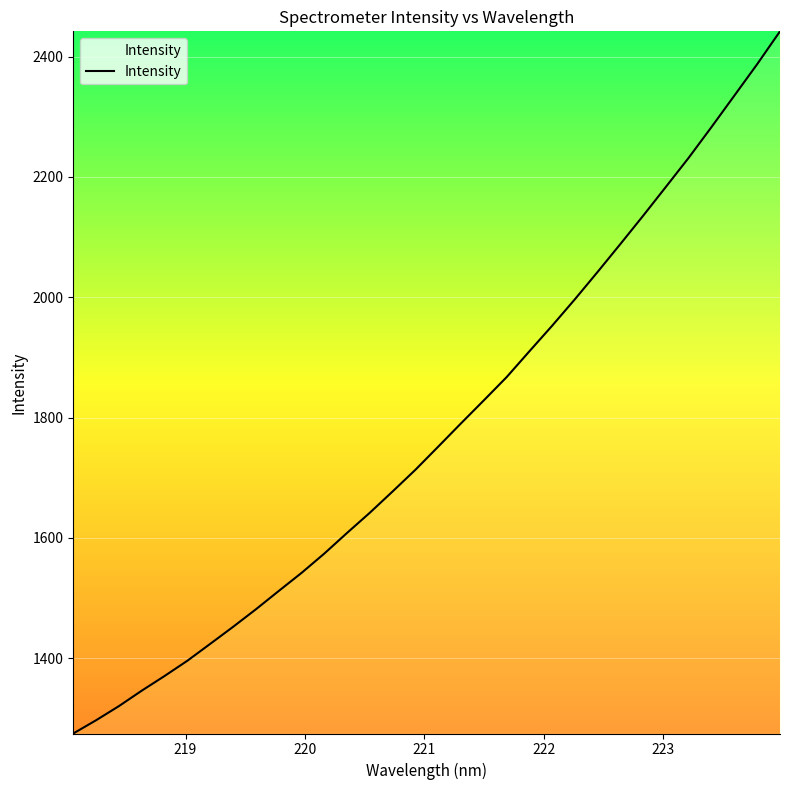

What is the smallest value displayed?

1274.7